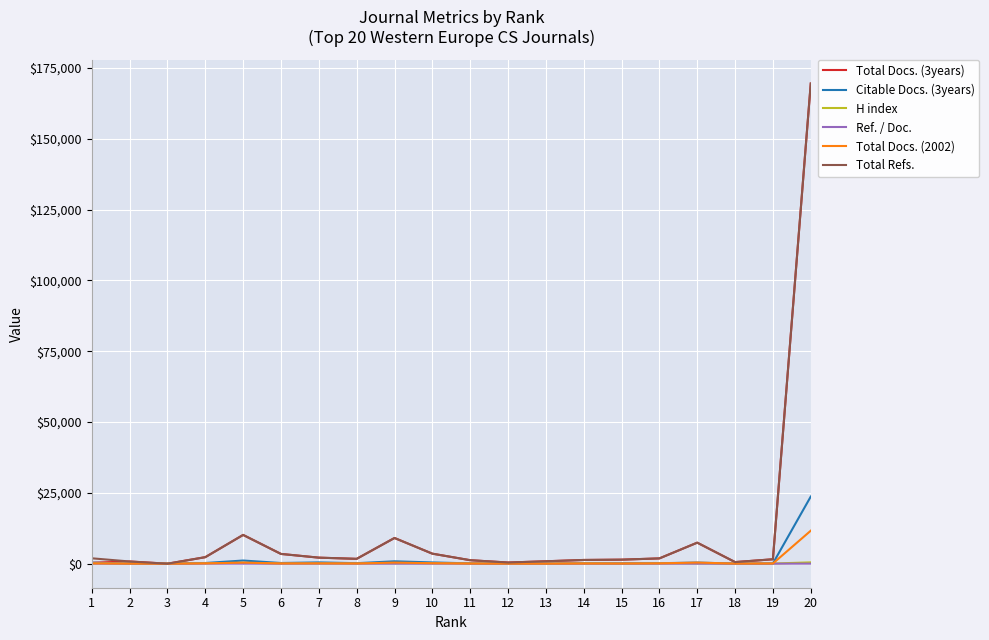

At which category is the sum across all series the highest?

20